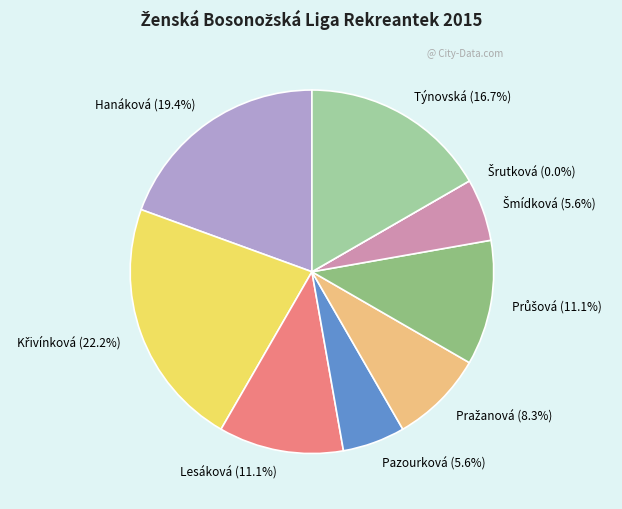

What percentage do Pražanová and Hanáková together represent?

27.8%